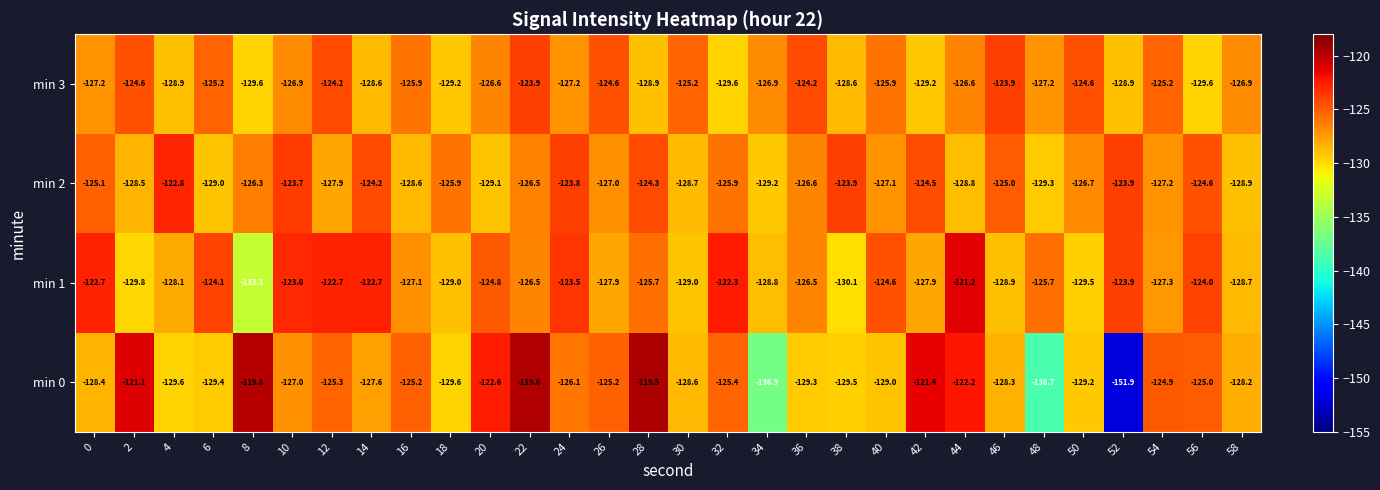

Where is min 1 nearest to the value -127?

16